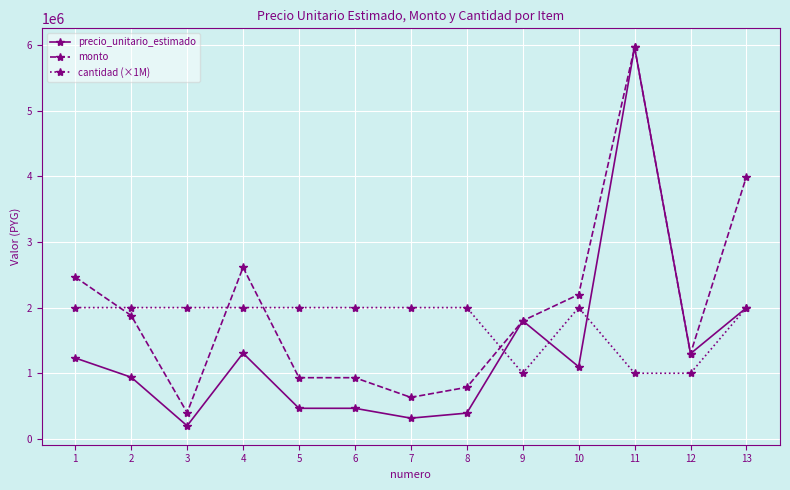

True or false: monto has more than 0 points higher than both neighbors.

True